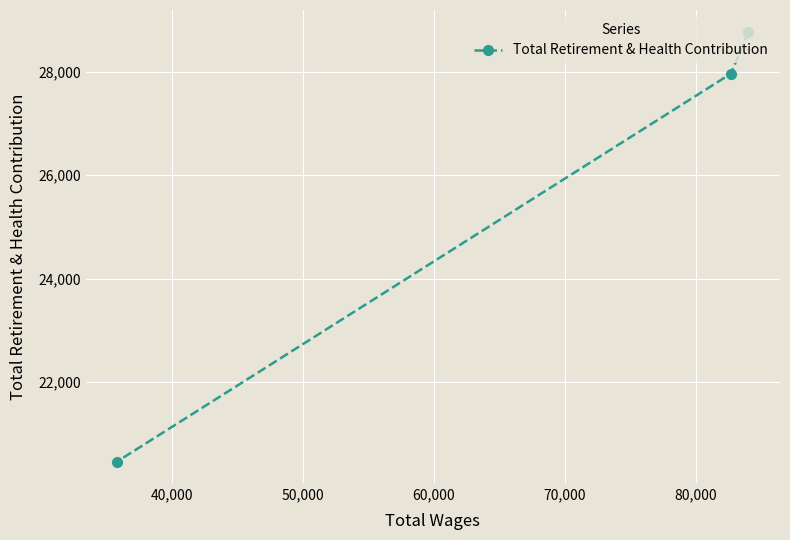

Reading right to left, extract all data points from this chart.

28775	27962	20465